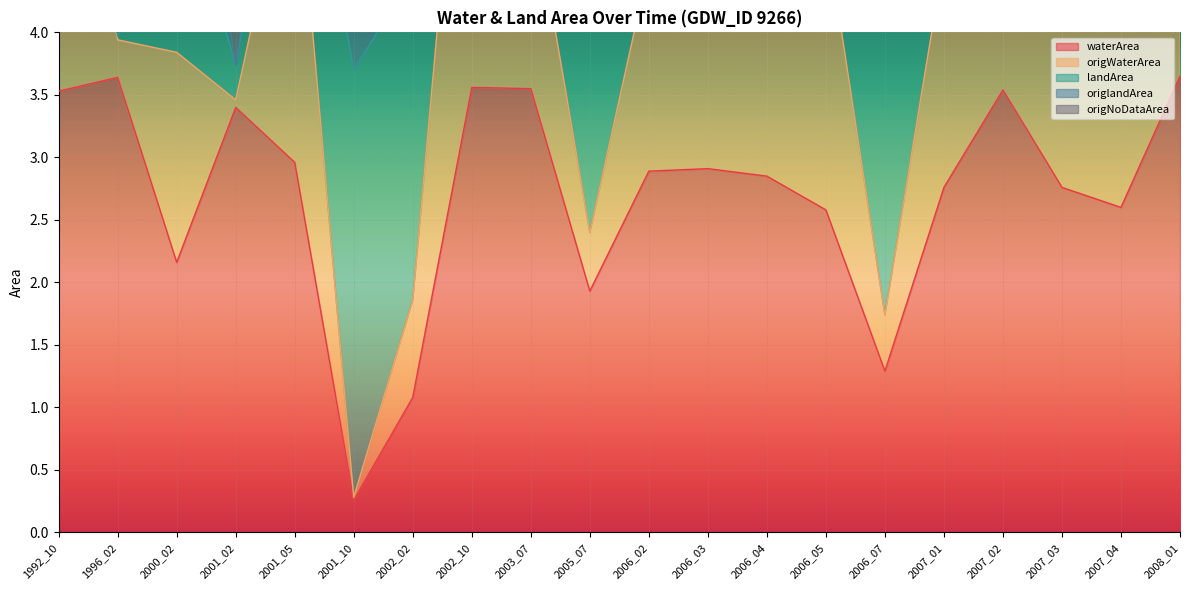

What is the difference between the maximum and minimum values in the waterArea series?

3.4